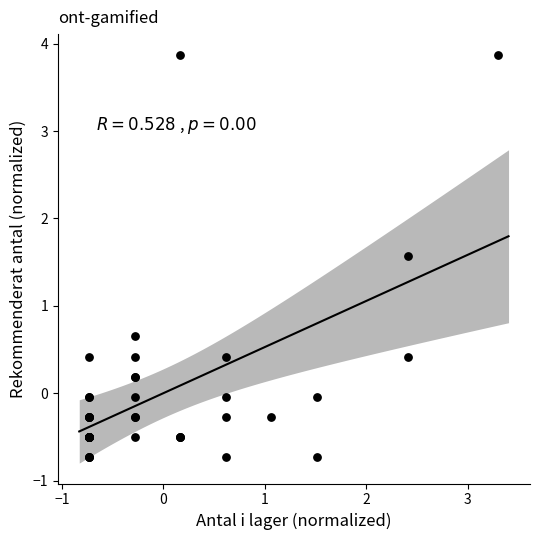

What Y value in the scatter plot is closest to 1?

0.7